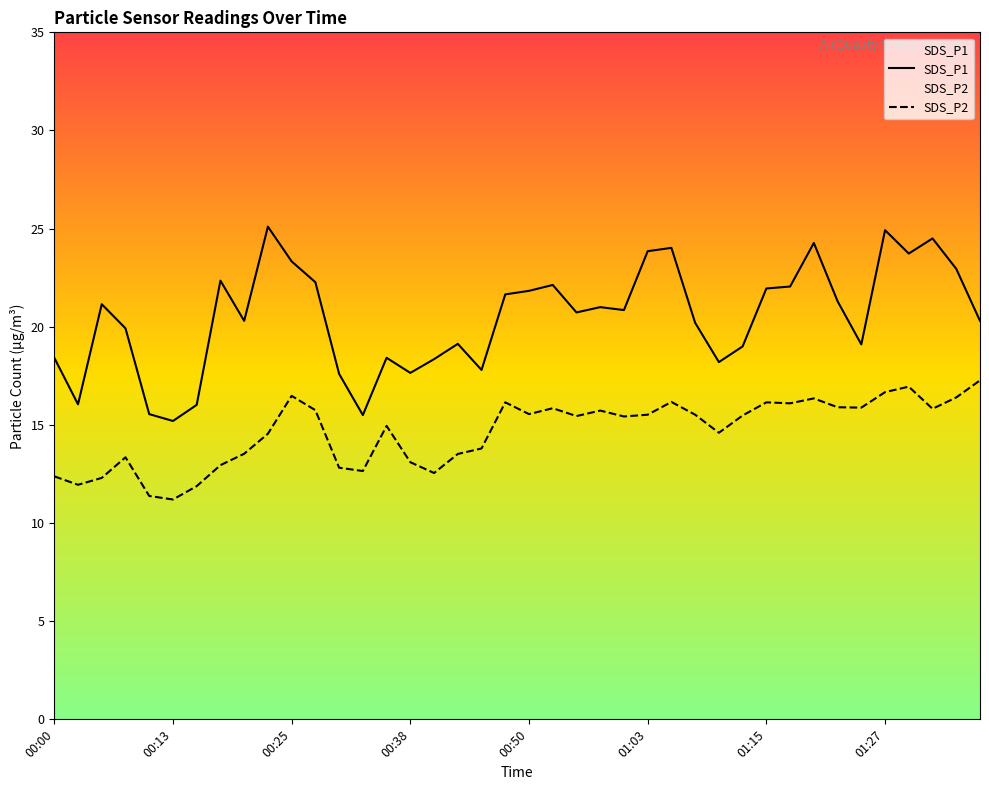

How many lines are shown in the chart?

2